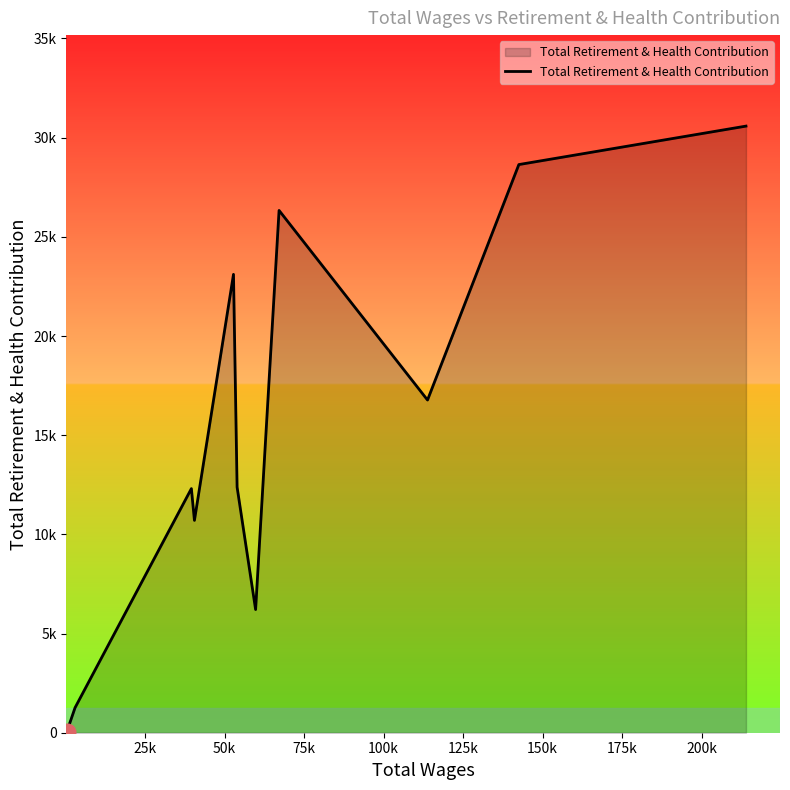

Reading right to left, extract all data points from this chart.

30583	28644	16773	26332	6210	12383	23109	10705	12307	1260	25